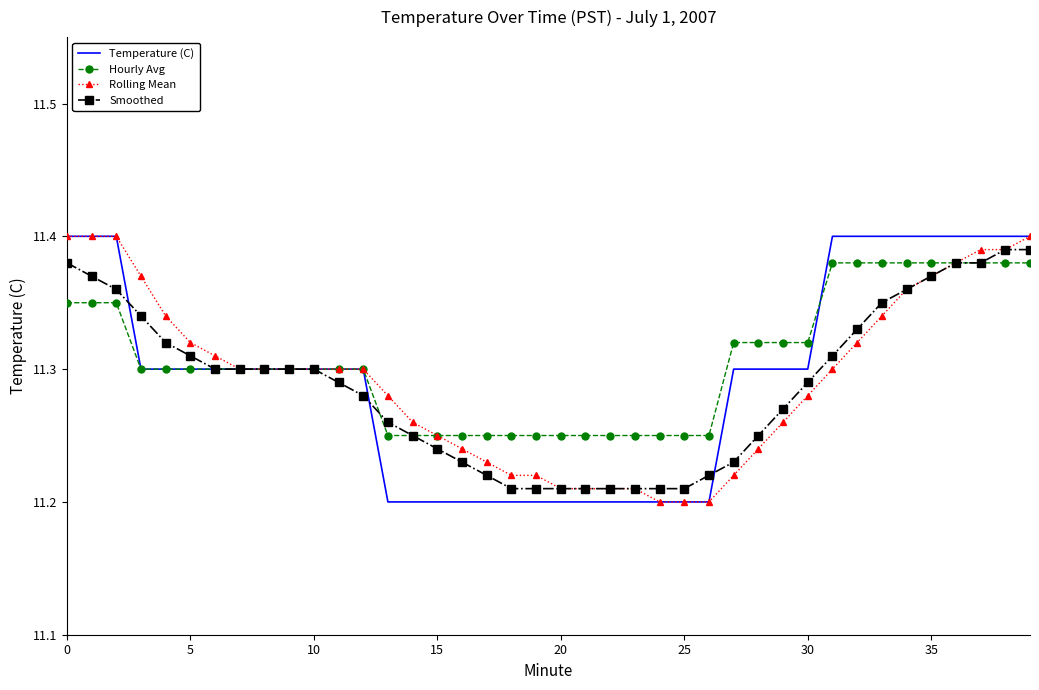

How many Rolling Mean values are between 11 and 12?

40